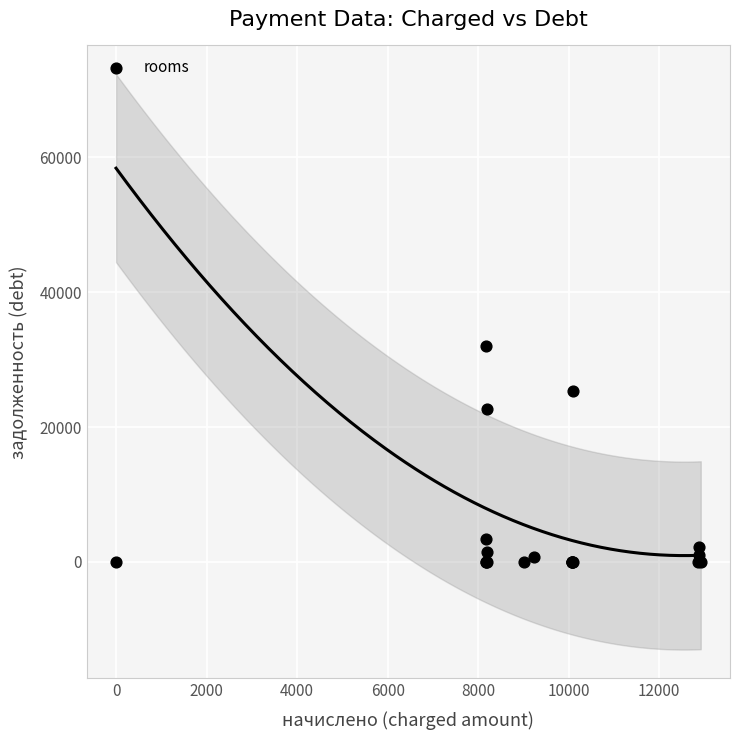

What Y value in the scatter plot is closest to 15997?

22640.9